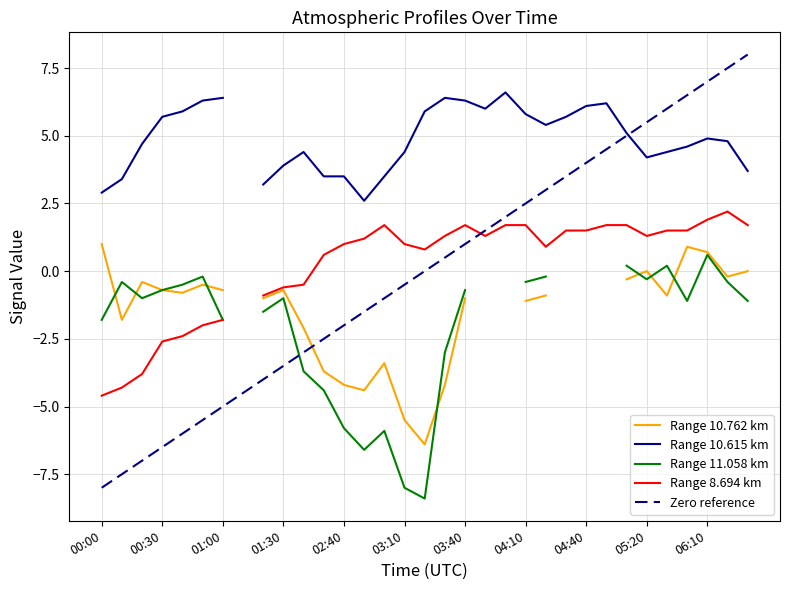

Which series has the widest spread of values?

Zero reference